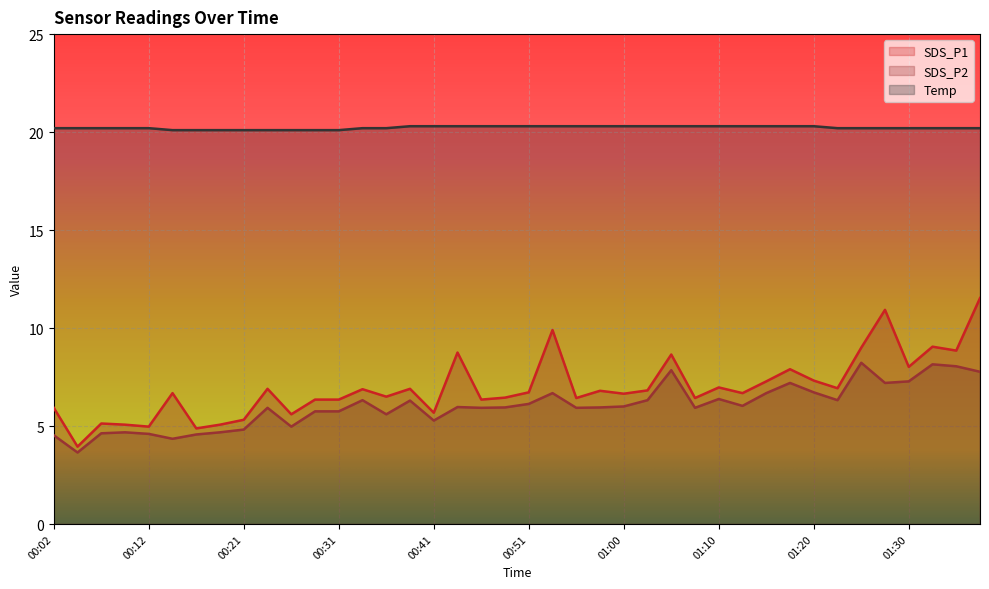

At which label does SDS_P2 reach its minimum?

00:04